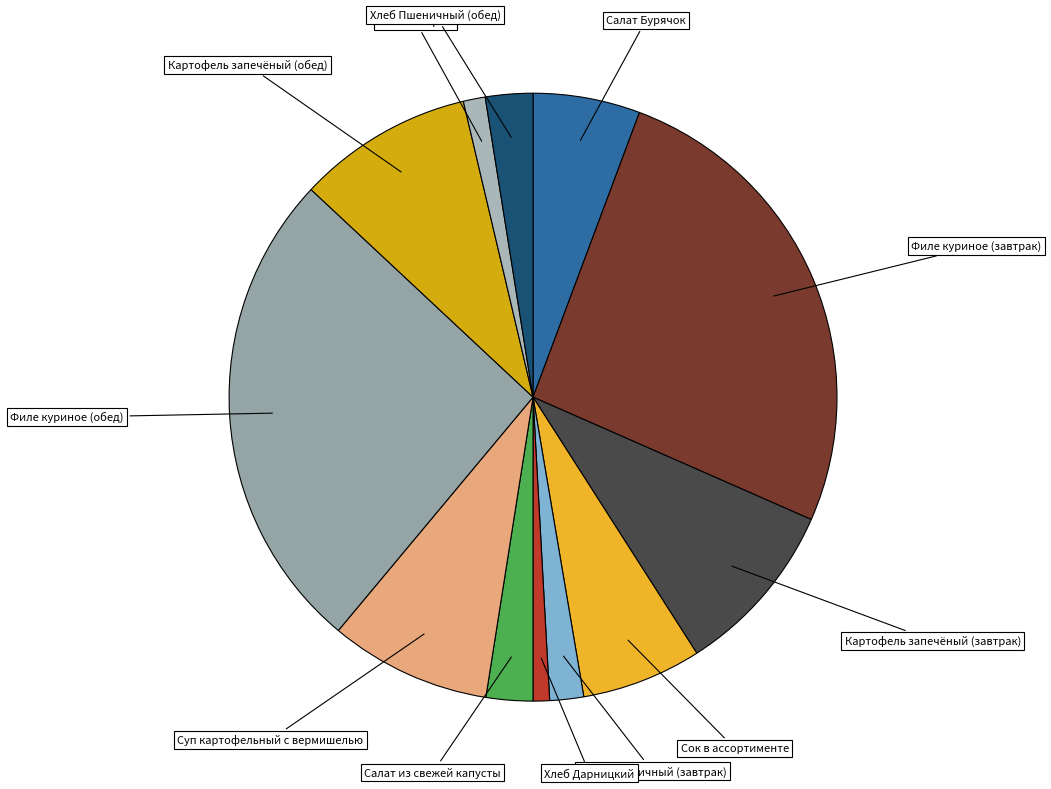

How many segments does this pie chart have?

12